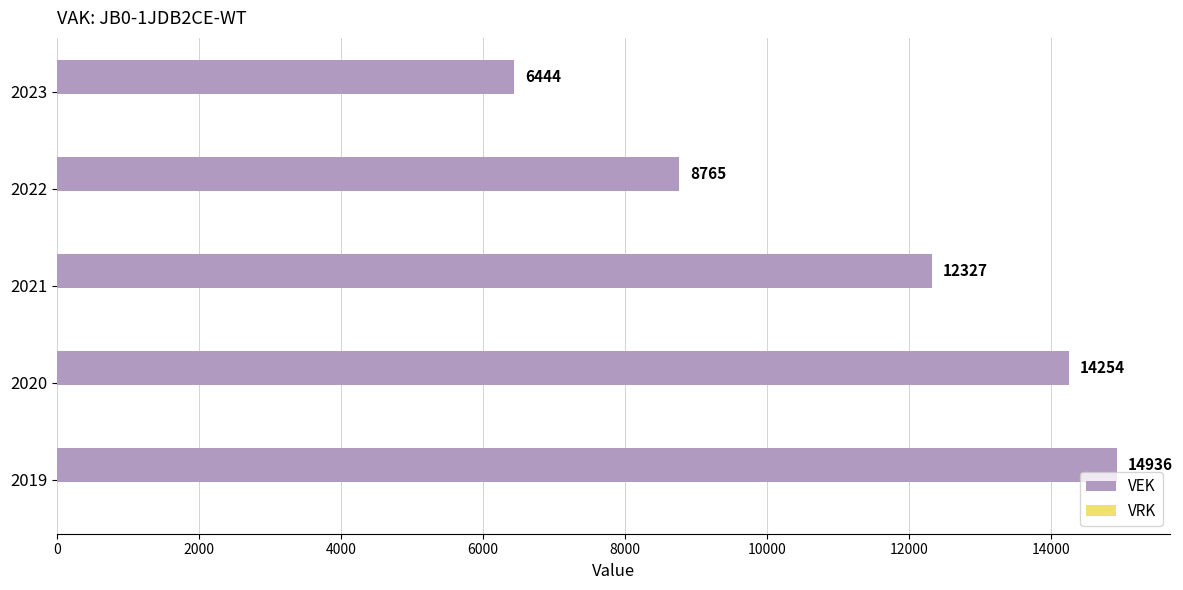

What is the maximum value shown in the chart?

14936